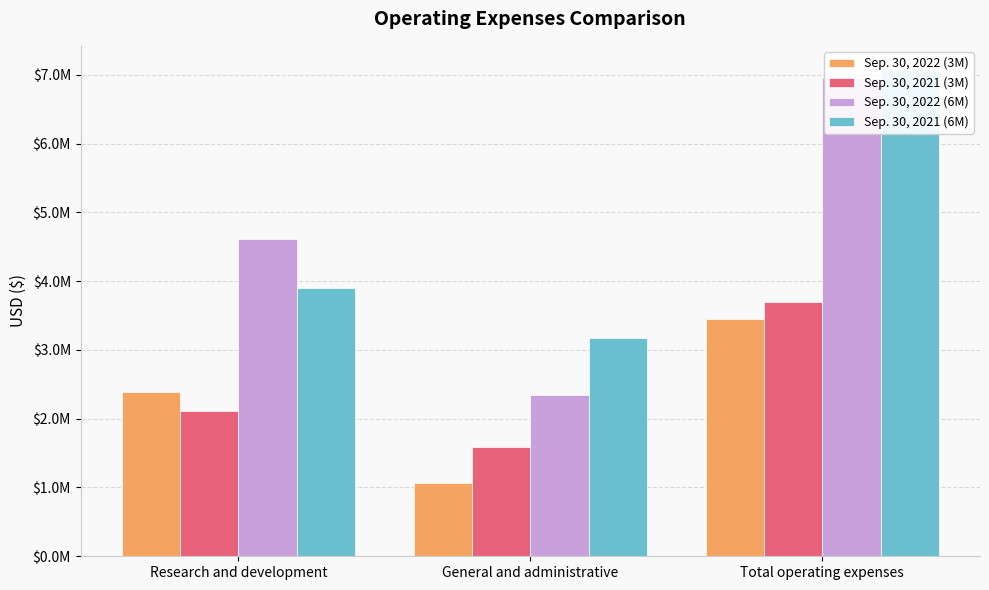

What is the total value across all series at Total operating expenses?

21159724